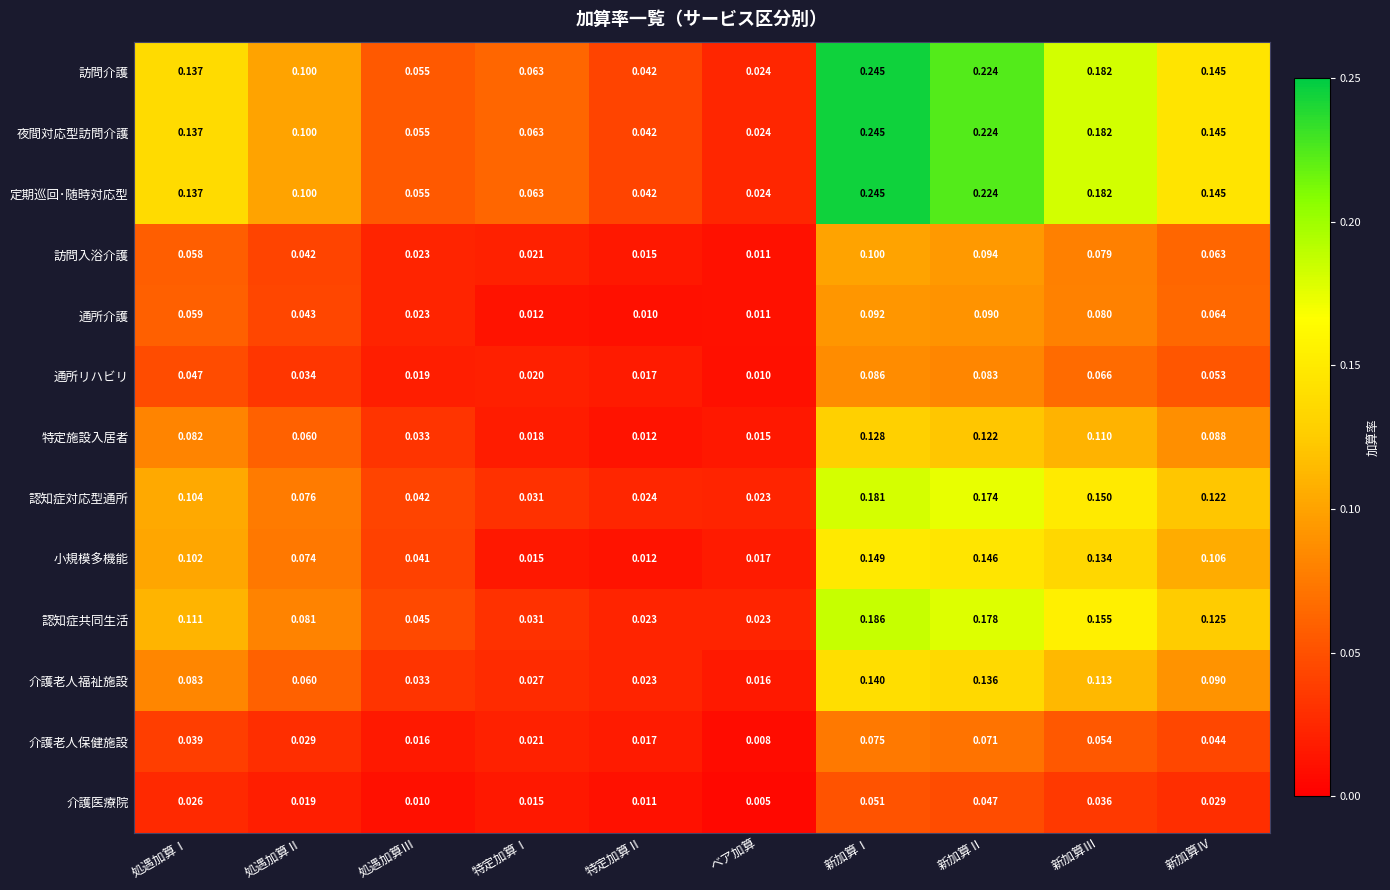

Which series changed the most between 処遇加算Ⅲ and 特定加算Ⅱ?

小規模多機能